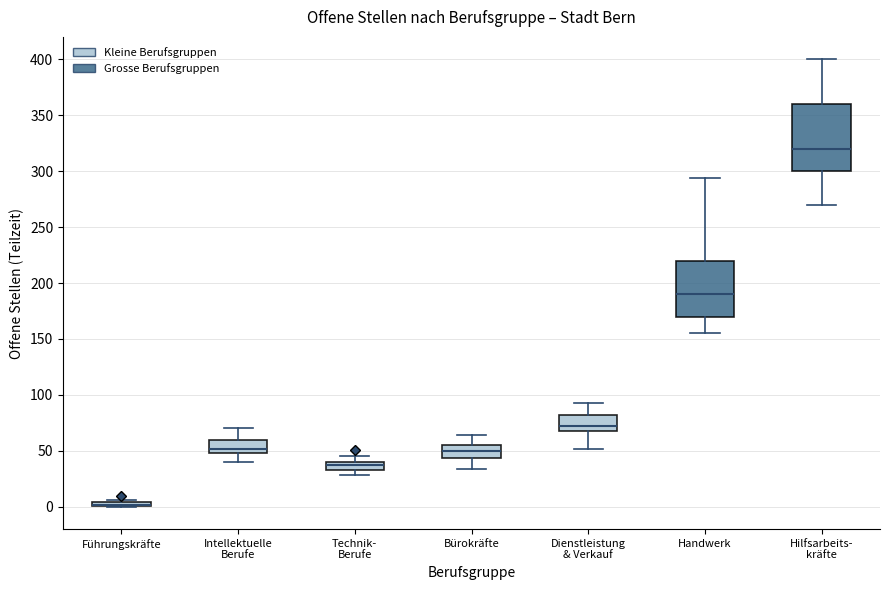

Where is the upper edge of the box for Handwerk on the y-axis? The values are not printed on the chart, so give them approximately, as read against the axis.

220